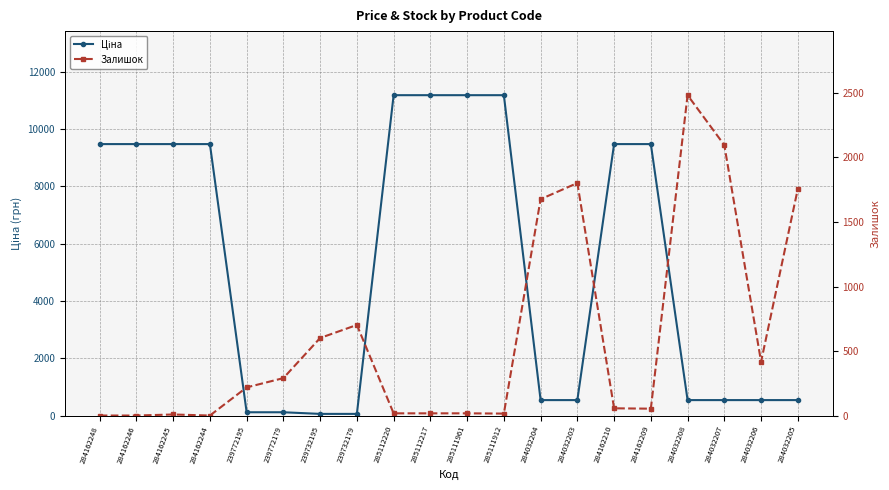

Where is Ціна nearest to the value 5622?

284162248